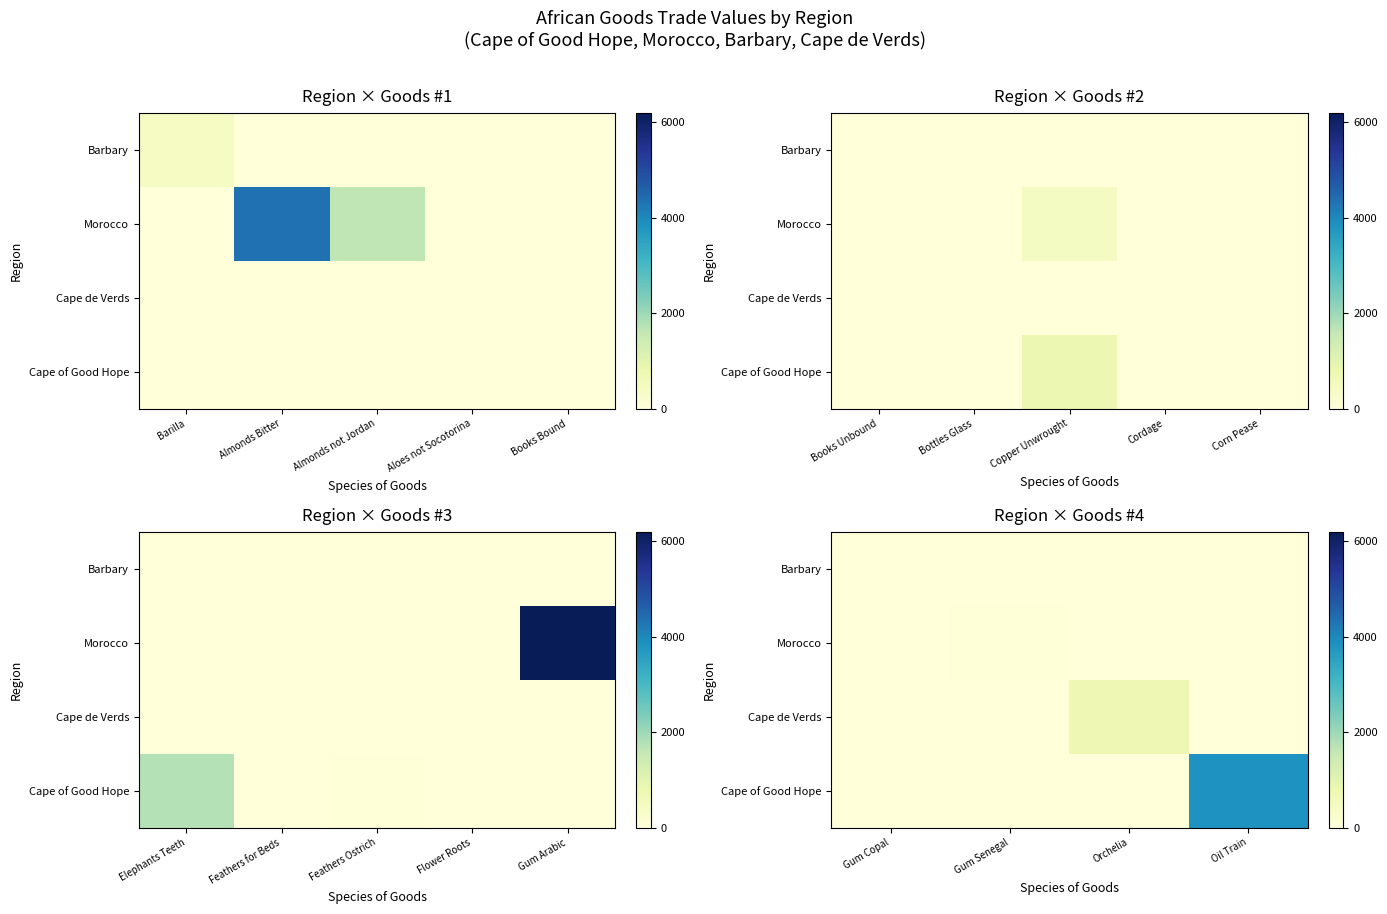

Is the value of Barbary at Oil Train greater than the value of Cape of Good Hope at Oil Train?

No